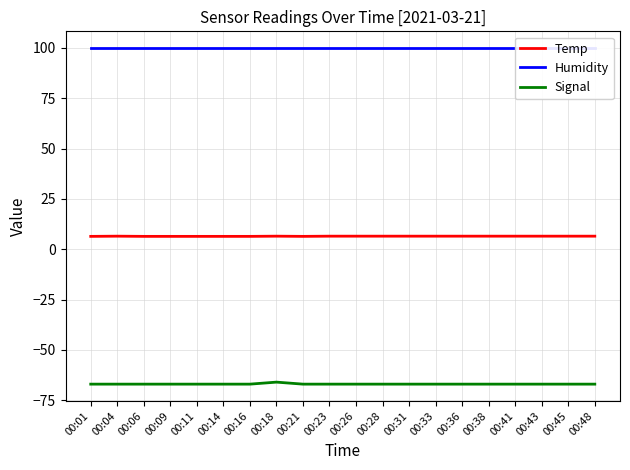

What is the difference between the maximum and second lowest values in the Signal series?

1.0